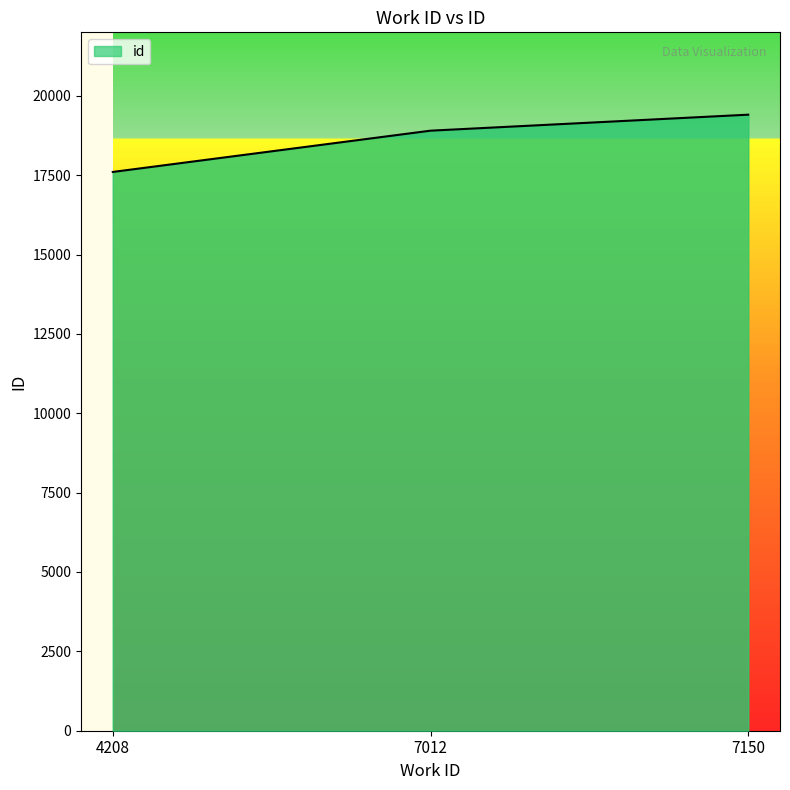

How many values are between 17602 and 19406?

3